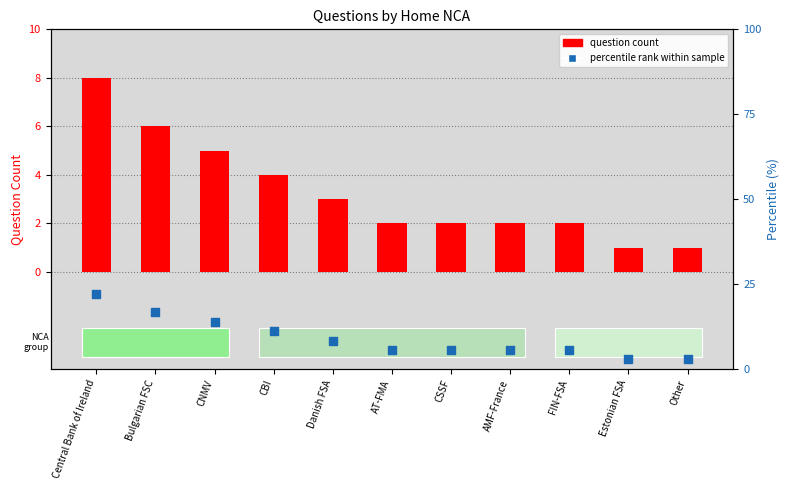

What are all the series names shown in the legend?

question count, percentile rank within sample